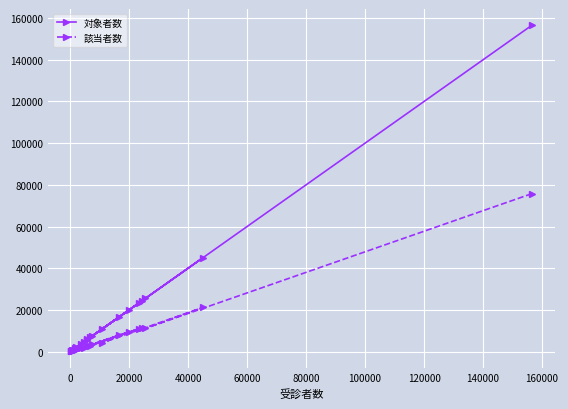

Which series has the largest total across all categories?

対象者数